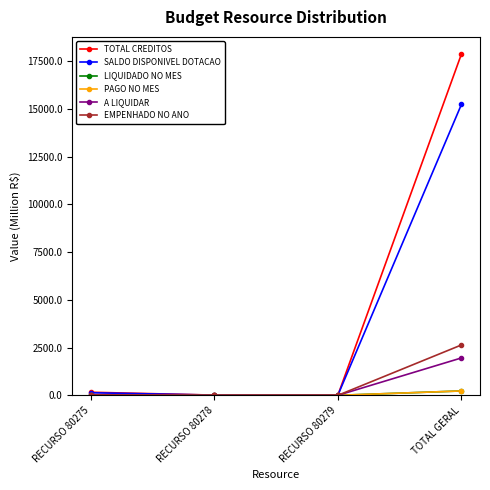

Does the chart have visible grid lines?

No